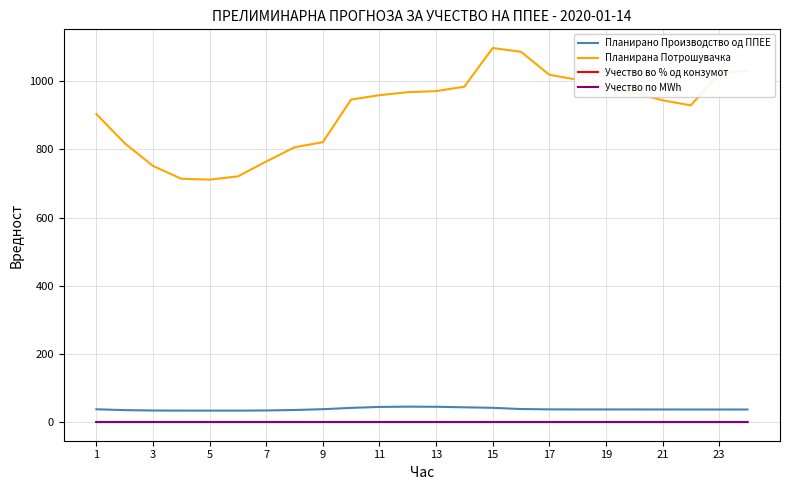

At which category does Учество во % од конзумот reach its first local peak?

9